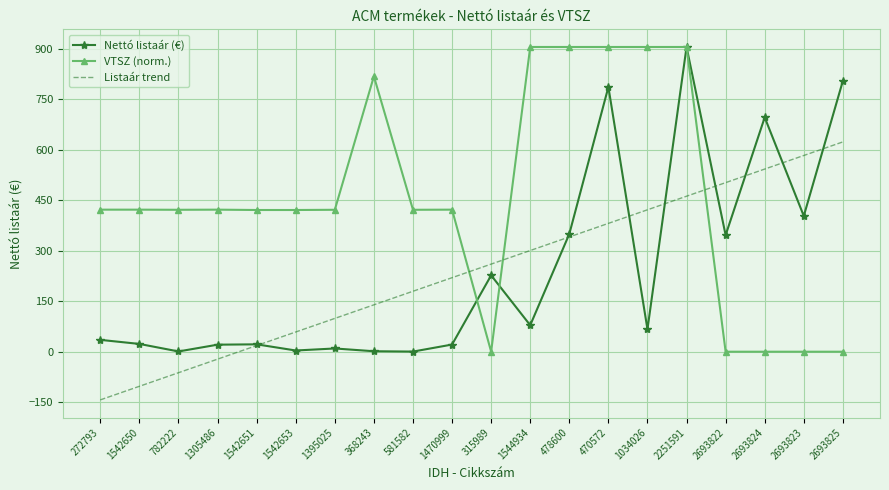

Read the VTSZ (norm.) value at 1305486.

422.3